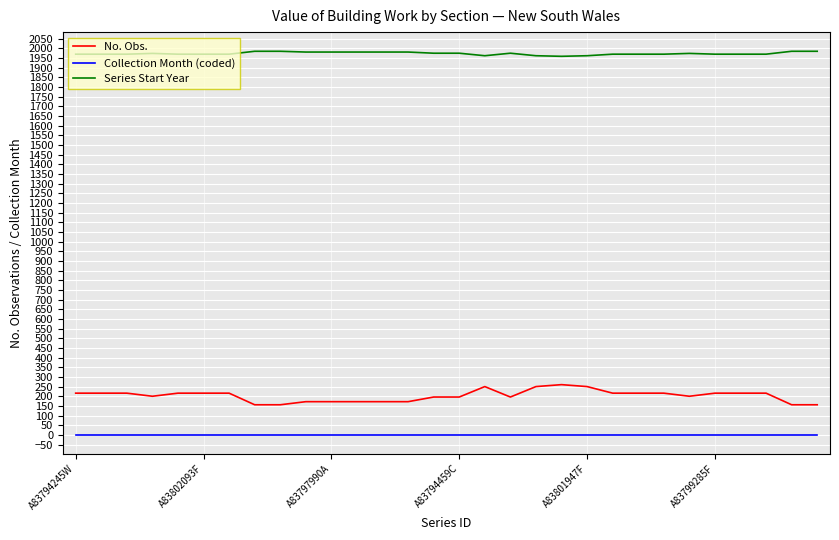

List the series in order of their peak value, lowest first.

Collection Month (coded), No. Obs., Series Start Year